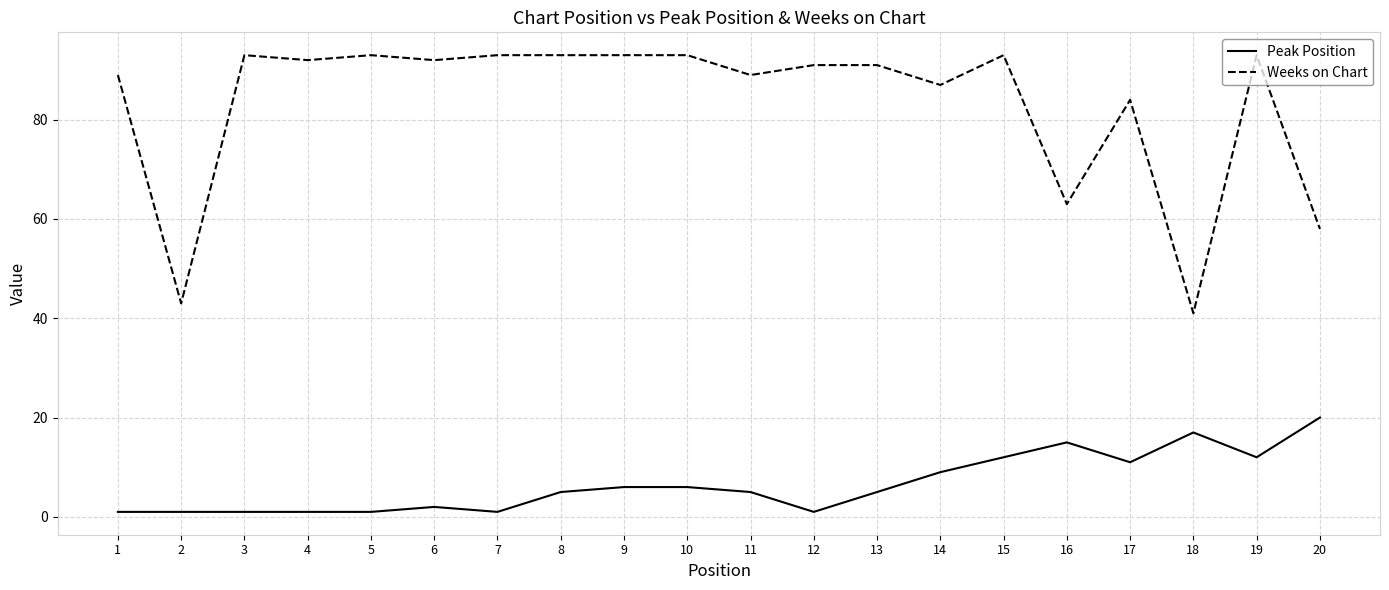

Count the number of data series in this chart.

2